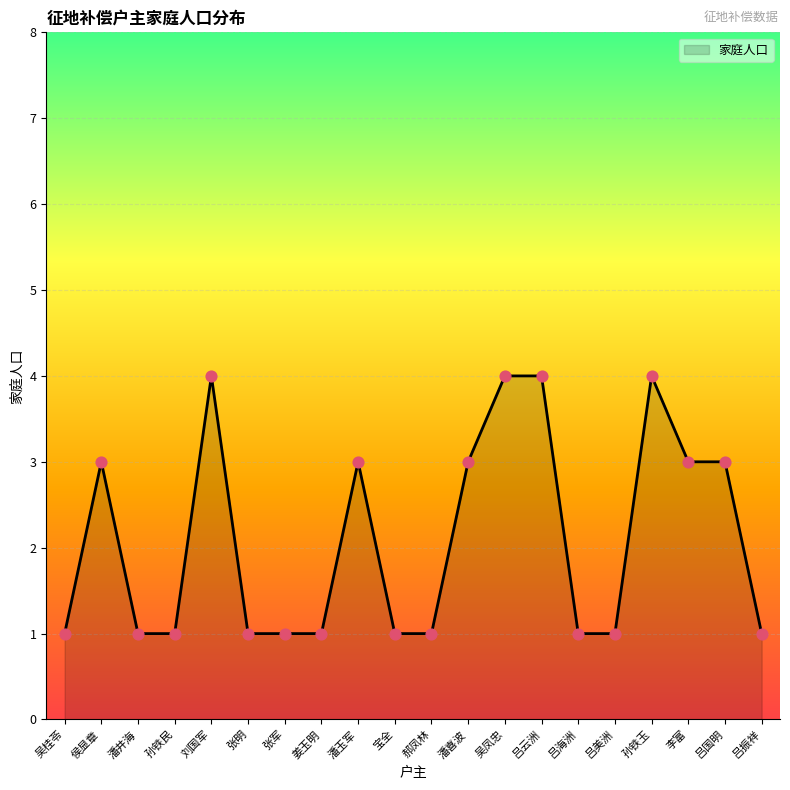

What is the ratio of the value at 吴桂苓 to the value at 张军?

1.0